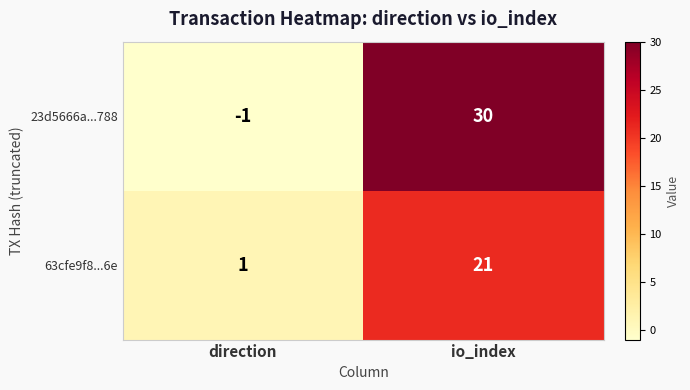

Rank the series by their maximum value, from highest to lowest.

23d5666a...788, 63cfe9f8...6e